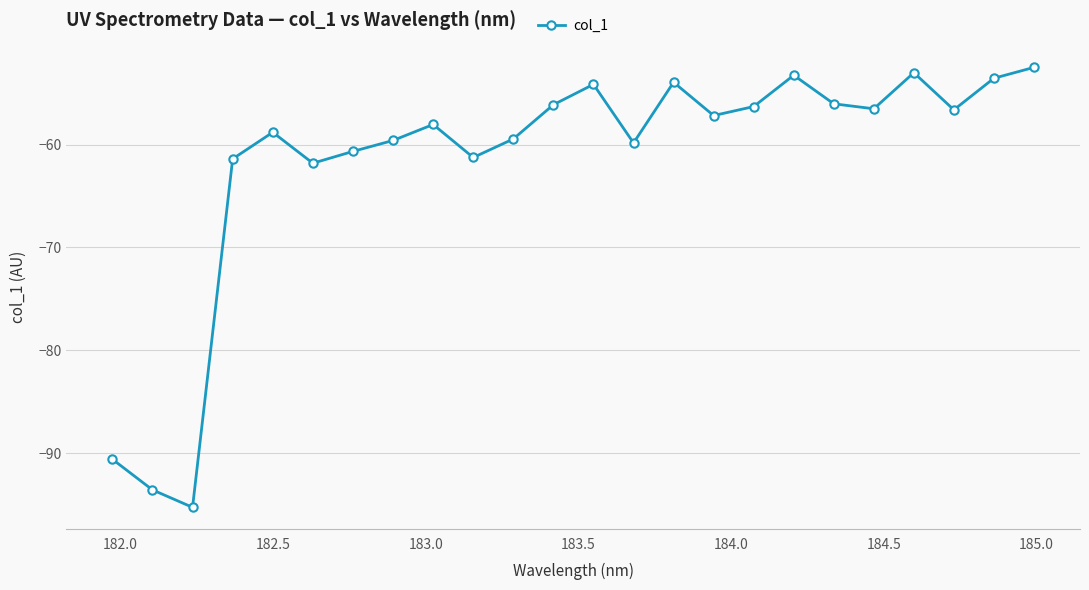

What is the average value?

-61.6